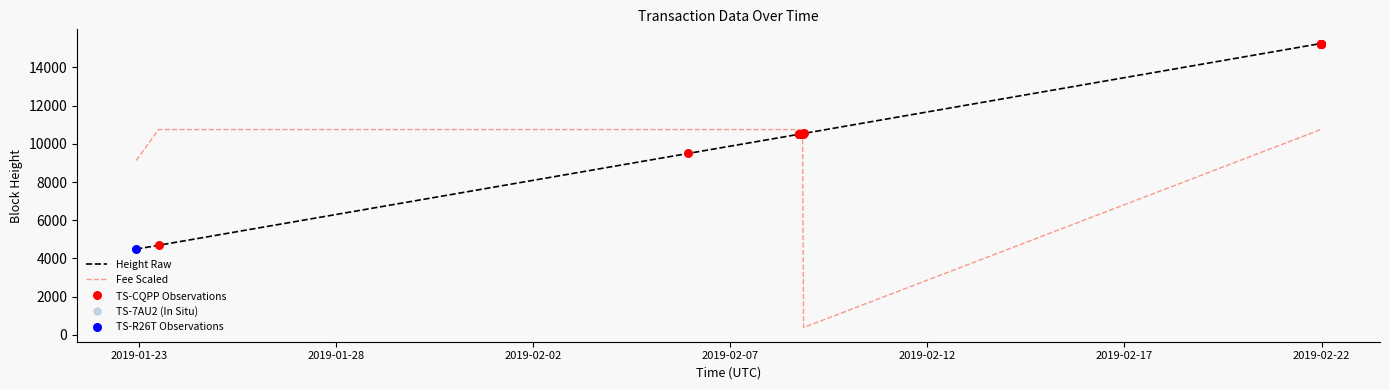

Which series reaches the minimum Y coordinate?

Fee